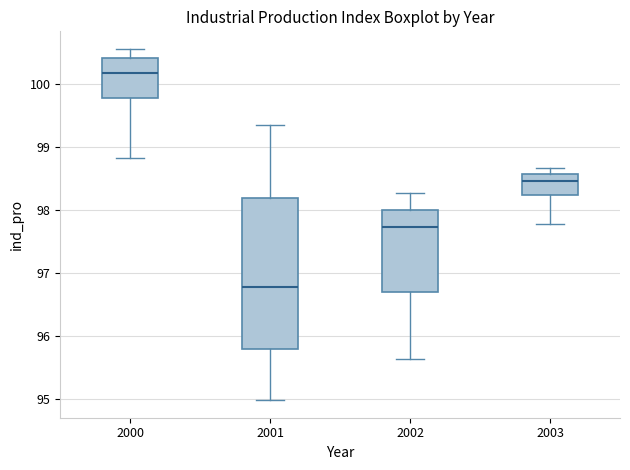

Comparing the boxes themselves (not the whiskers), which one is the tallest?

2001